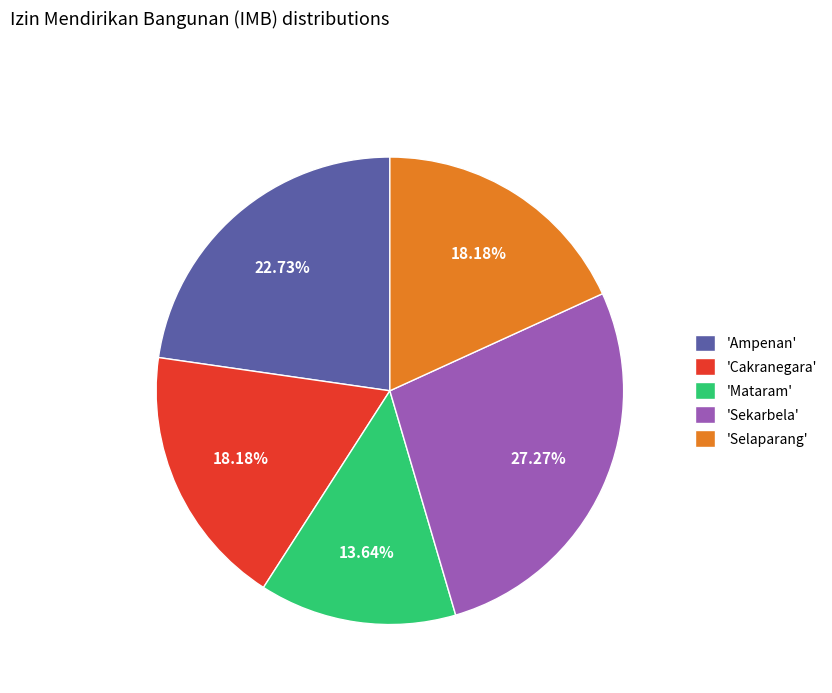

Is there a majority slice in this chart?

No